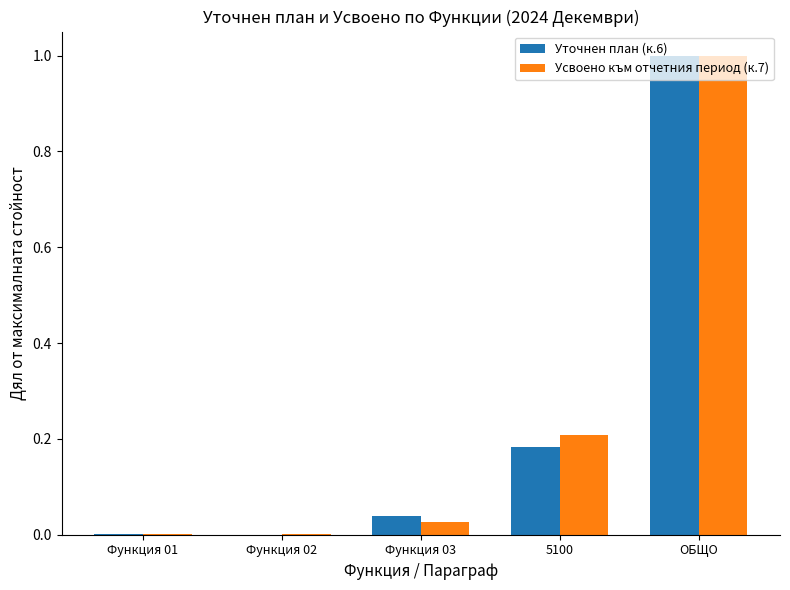

Which category has the highest value across all series?

ОБЩО